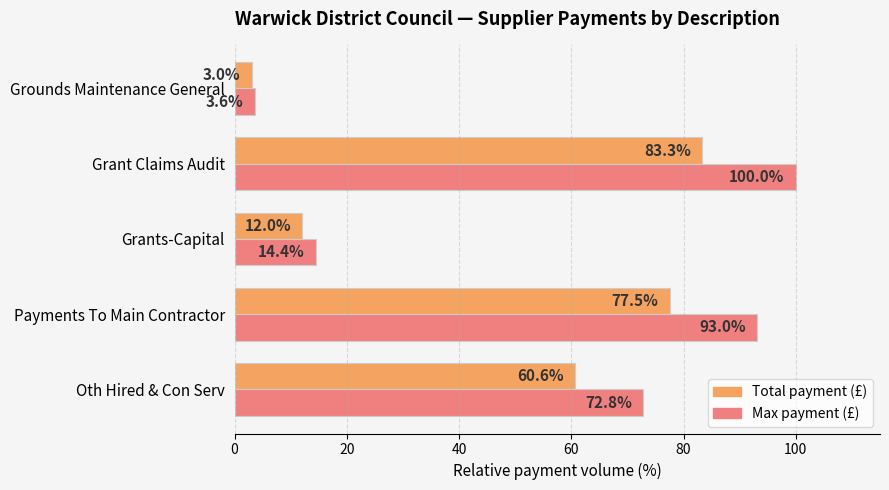

What is the difference between the second highest and second lowest values in the Total payment (£) series?

65.5